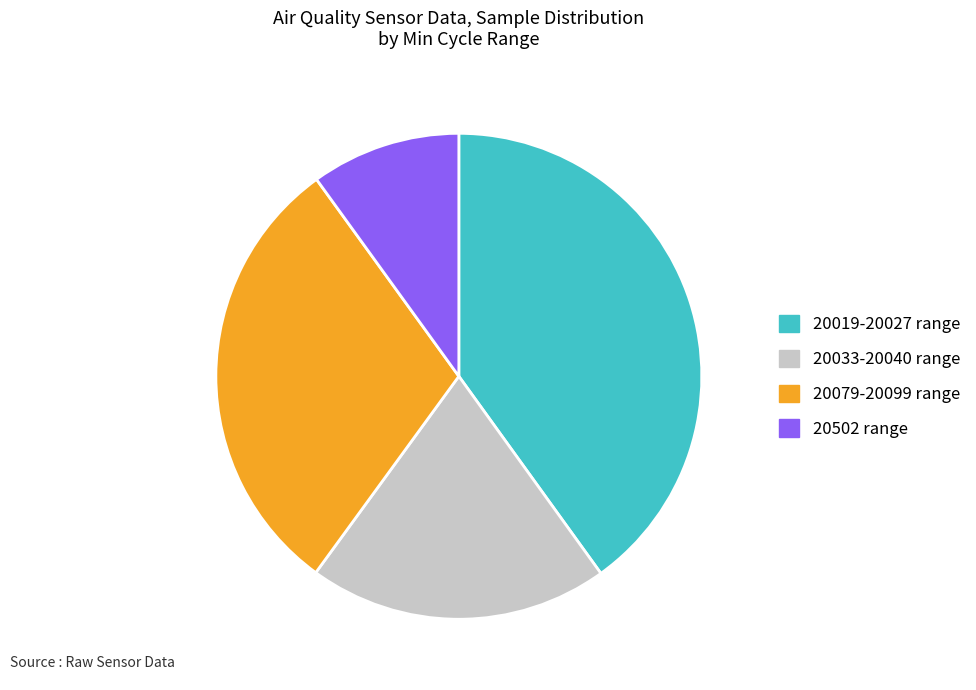

How many slices are in this pie chart?

4